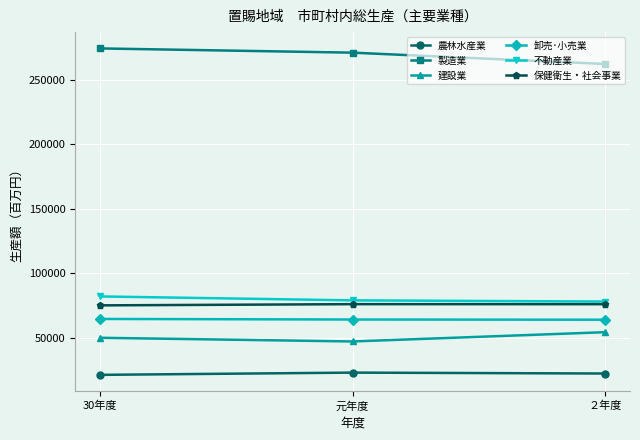

What is the value of the 保健衛生・社会事業 point at the 3rd from the left?

75996